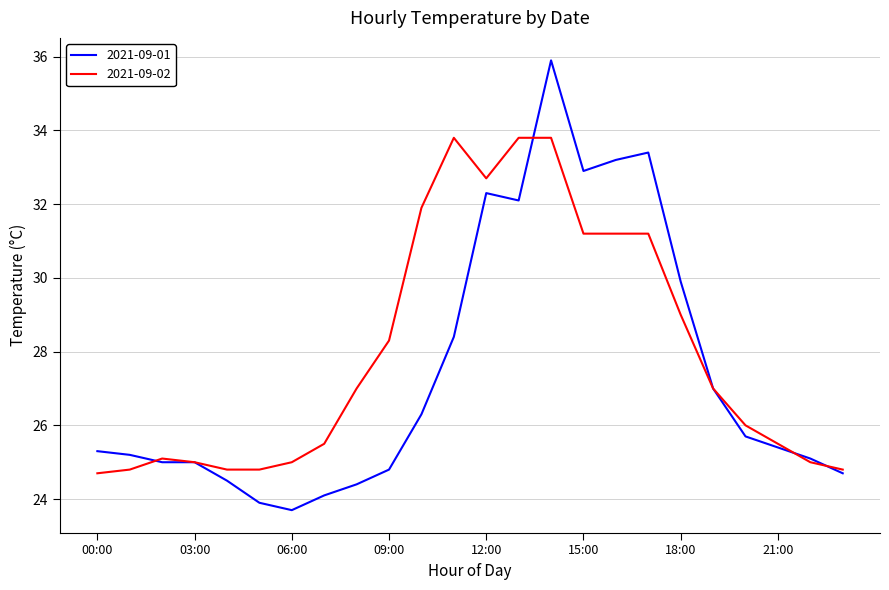

Which series has the widest spread of values?

2021-09-01